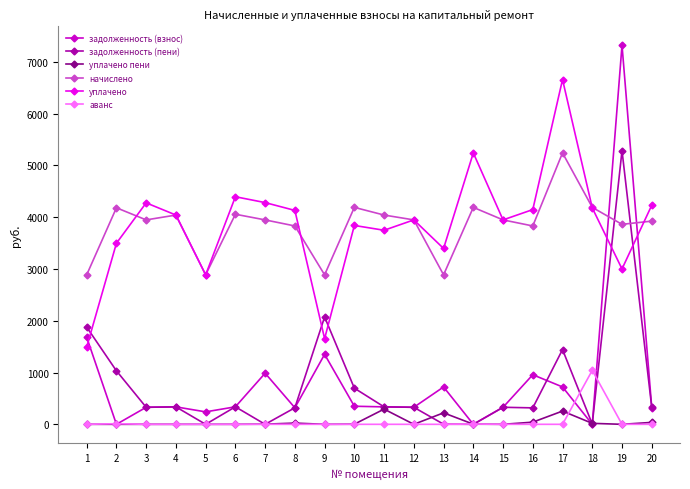

Does the chart have visible grid lines?

No